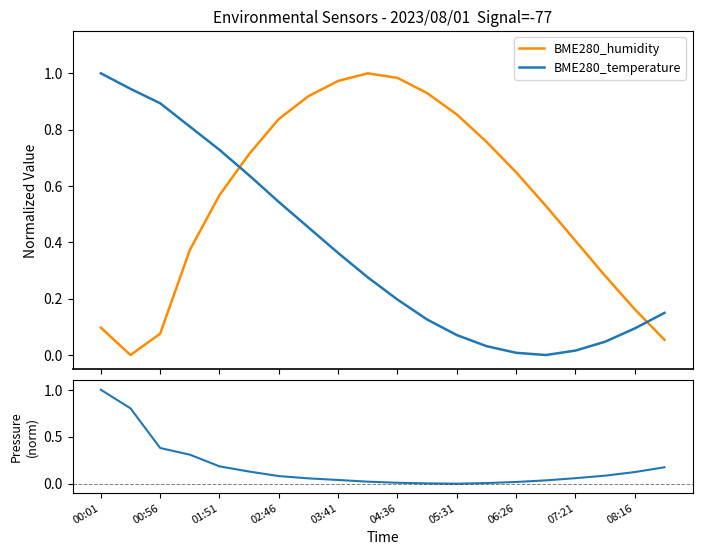

How many intersections are there between BME280_humidity and BME280_temperature?

2